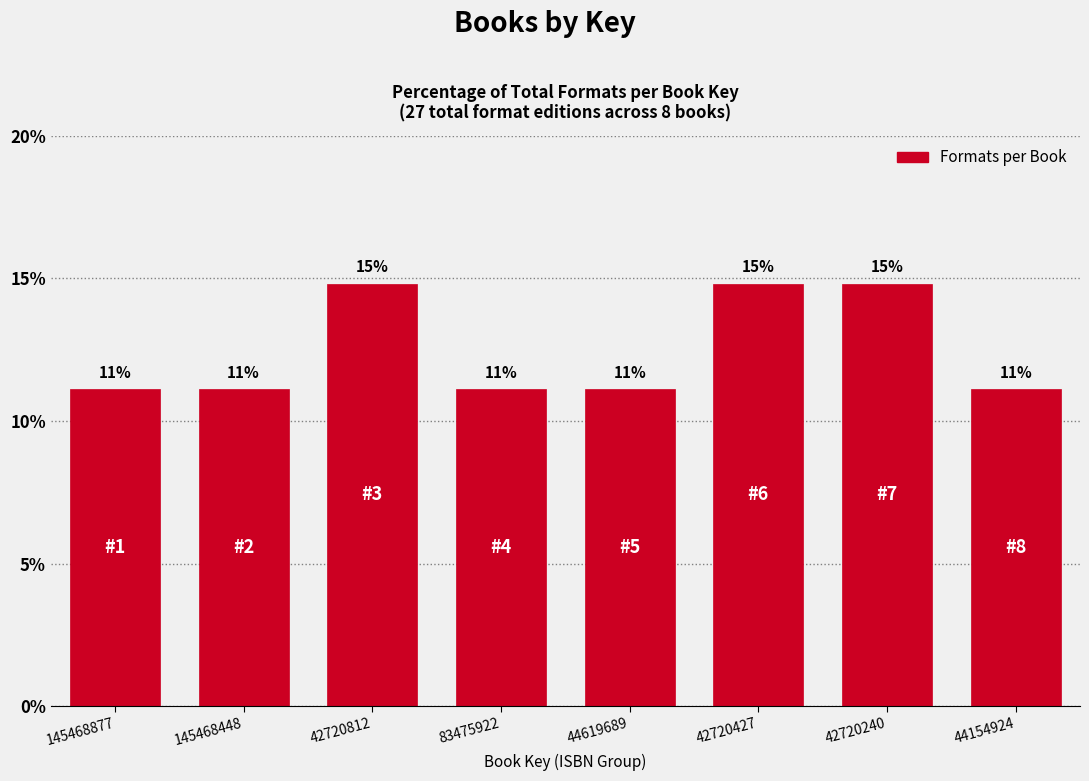

How many bars are there in total?

8